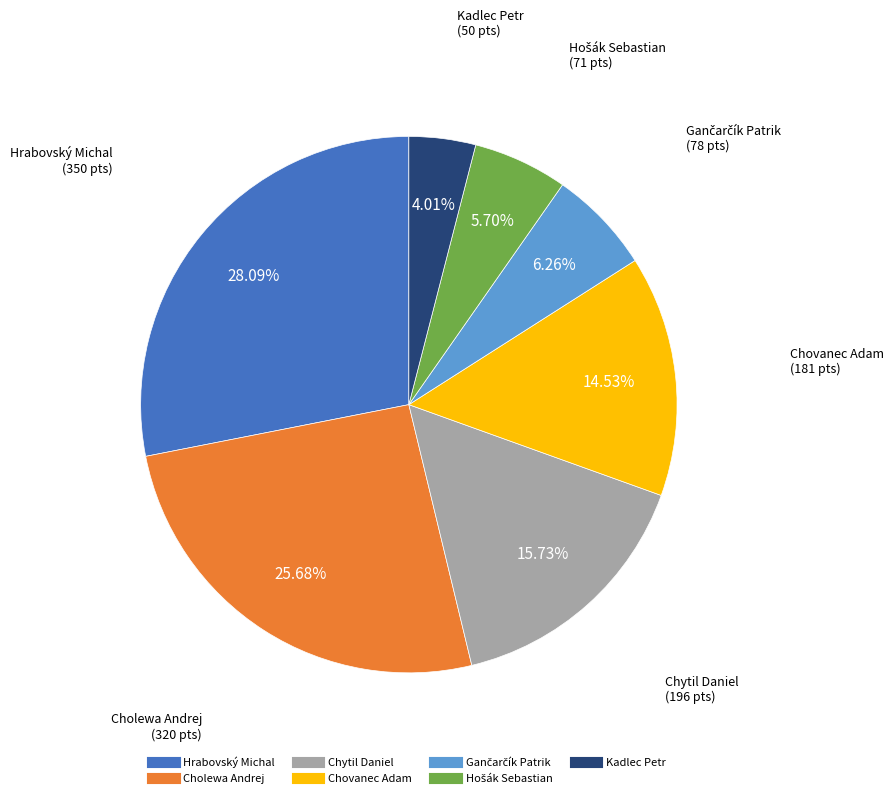

Is there any slice that represents more than half of the pie?

No